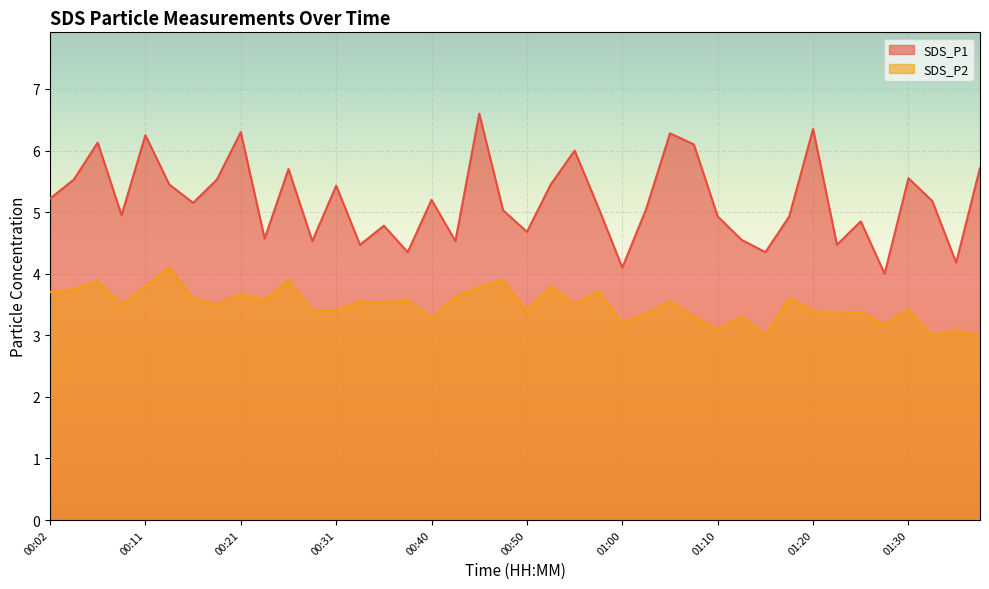

What is the difference between the maximum and second lowest values in the SDS_P2 series?

1.1